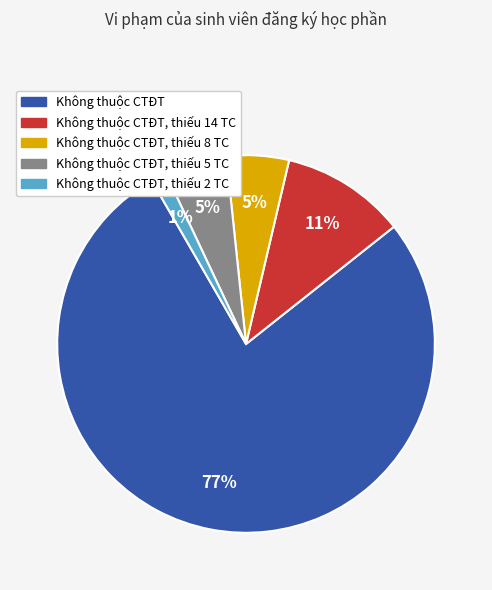

The Không thuộc CTĐT, thiếu 8 TC slice represents 17% of the pie. True or false?

False